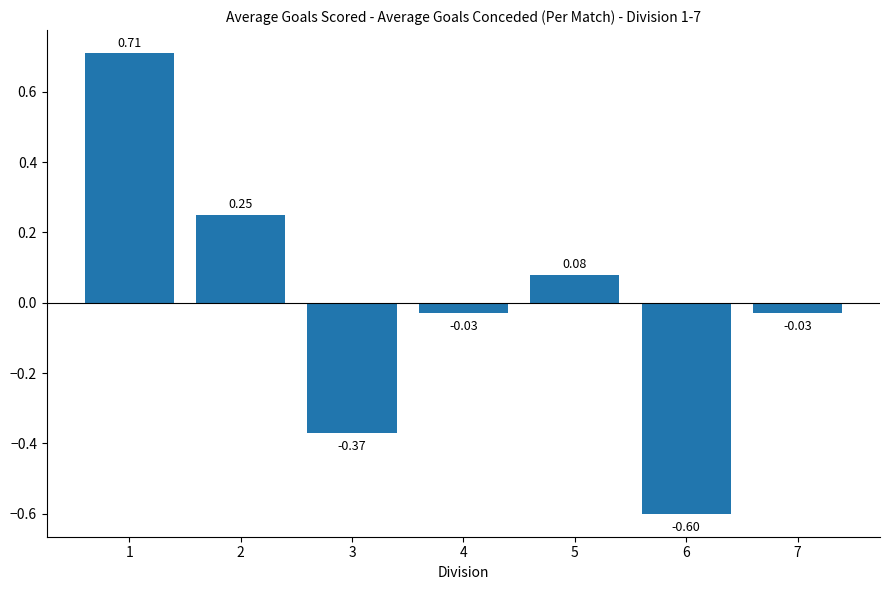

What is the difference between the maximum and minimum values?

1.3